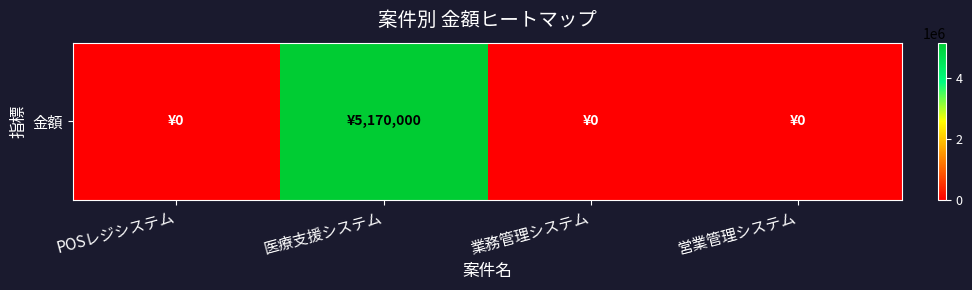

Which category has the highest value across all series?

医療支援システム